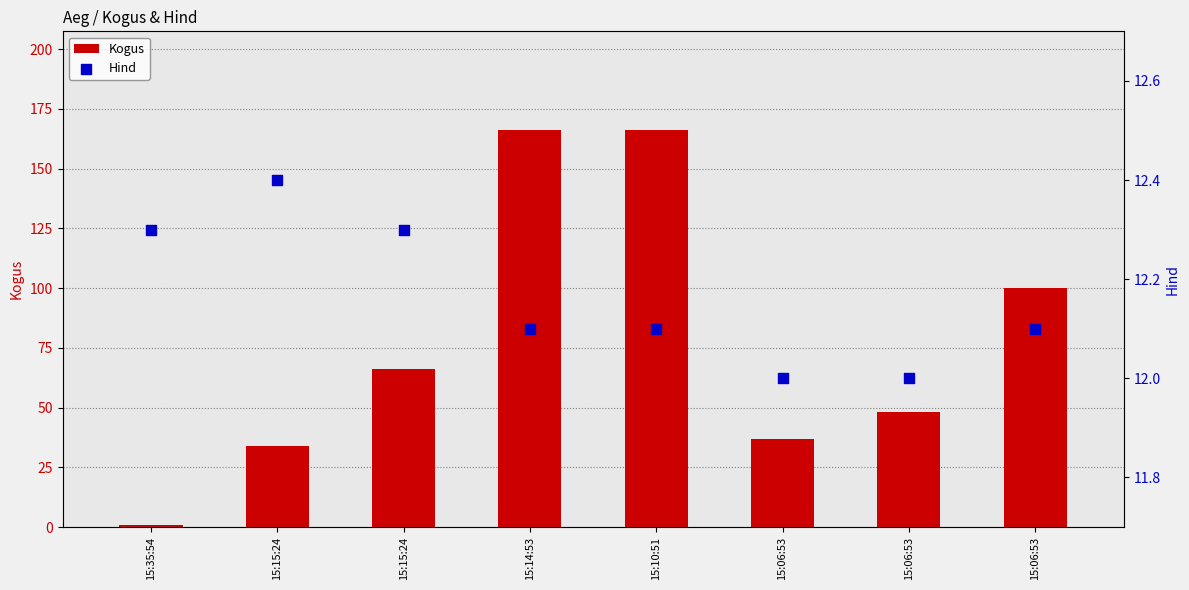

Which series contains the highest Y value?

Kogus